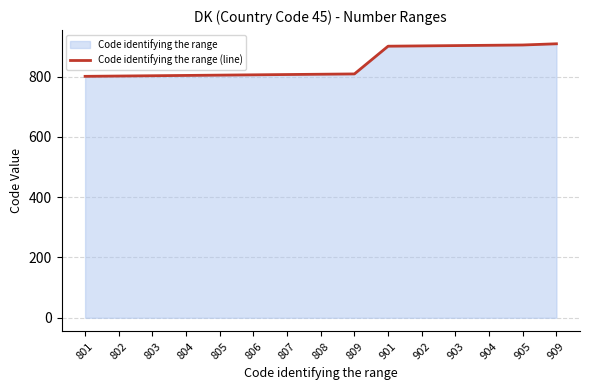

Reading right to left, transcribe all the data shown in this chart.

909	905	904	903	902	901	809	808	807	806	805	804	803	802	801